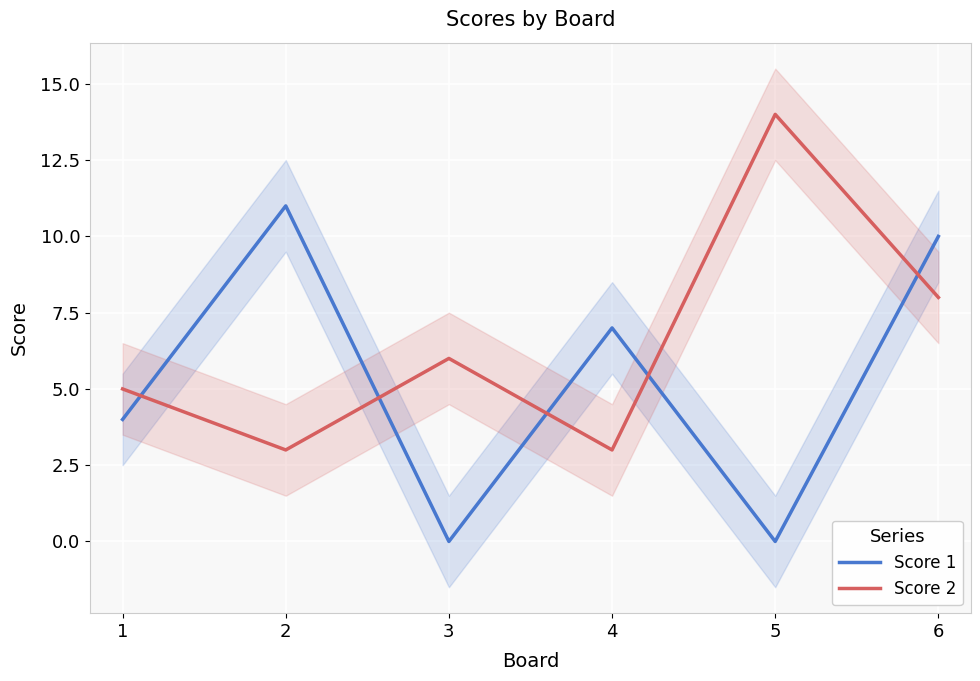

Which label corresponds to the largest value in the chart?

5